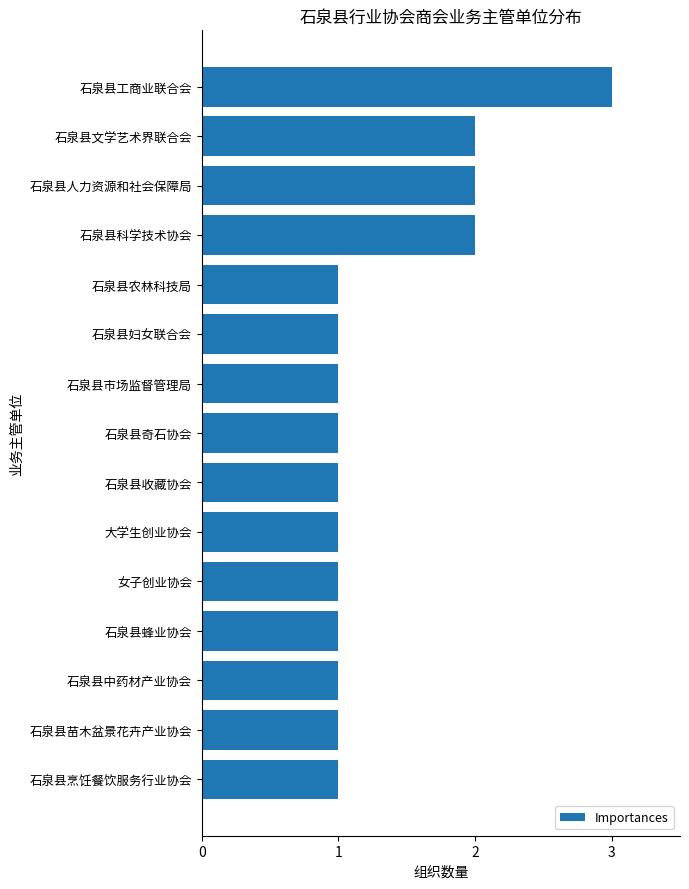

Is it true that the value at 石泉县农林科技局 is 1?

True